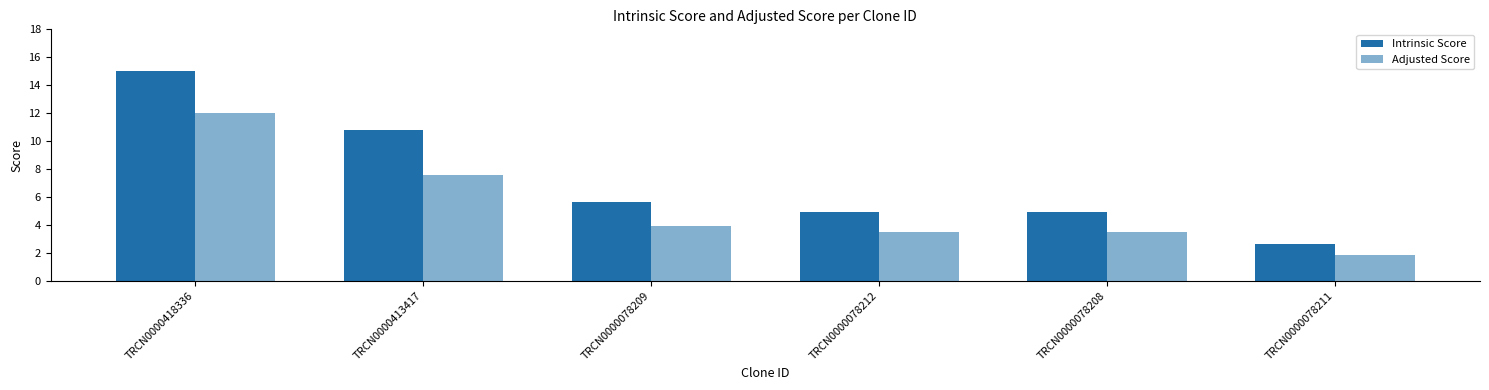

Count the number of data series in this chart.

2